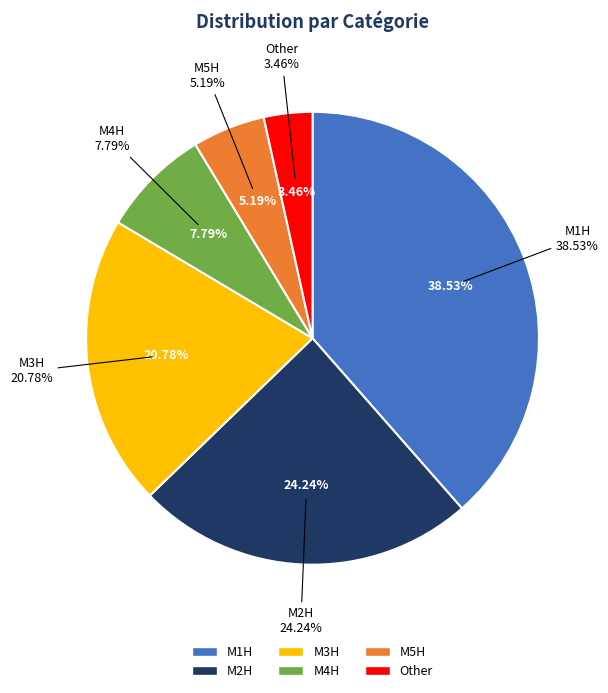

To the nearest percent, what portion does M2H represent?

24%